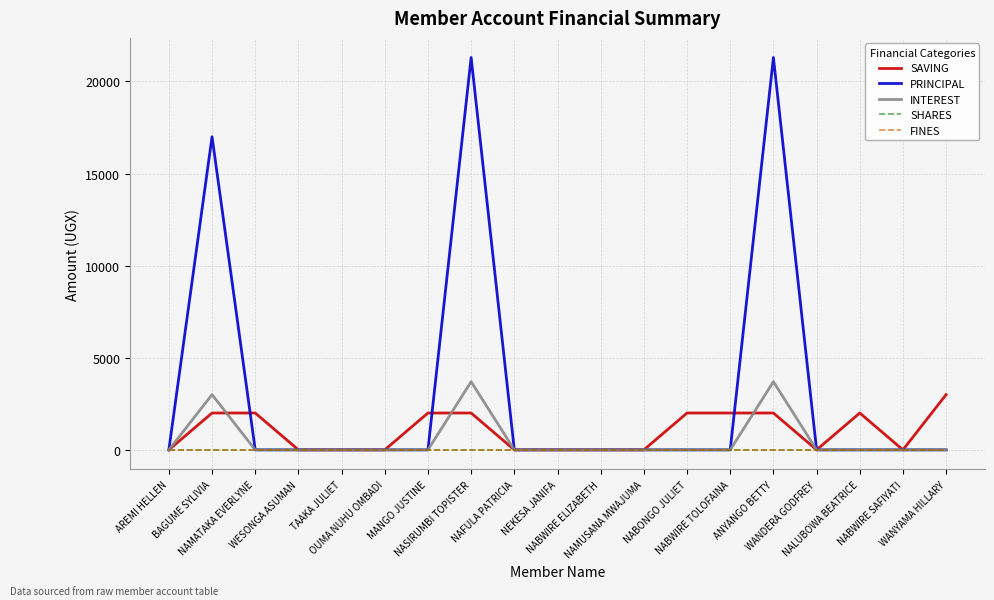

Between NAMUSANA MWAJUMA and NABONGO JULIET, which series saw the biggest shift?

SAVING